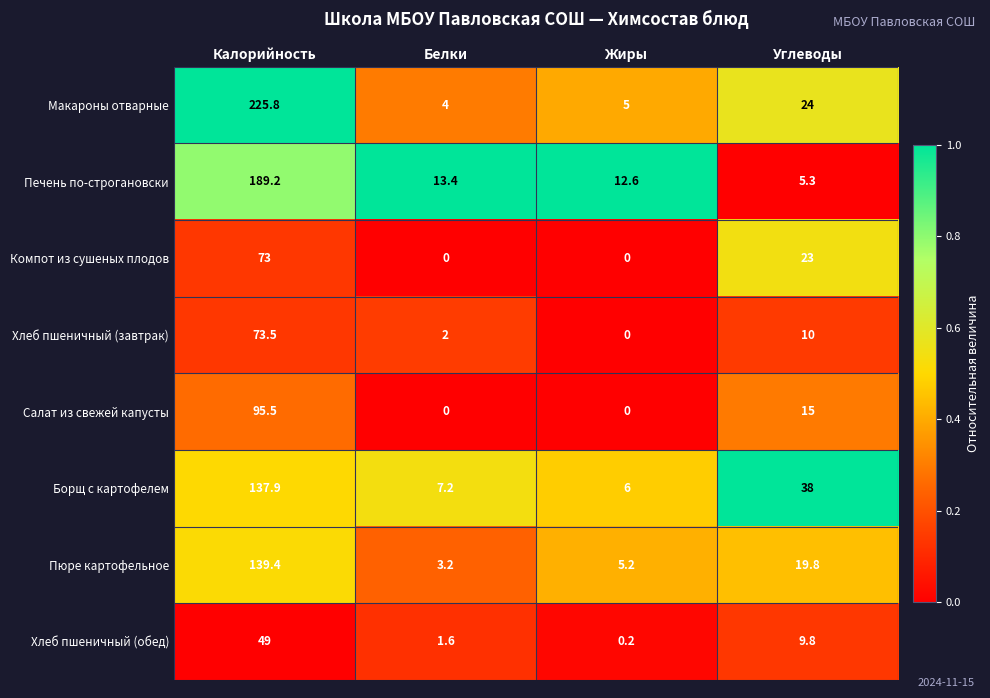

What is the difference between the Салат из свежей капусты values at Углеводы and Жиры?

15.0